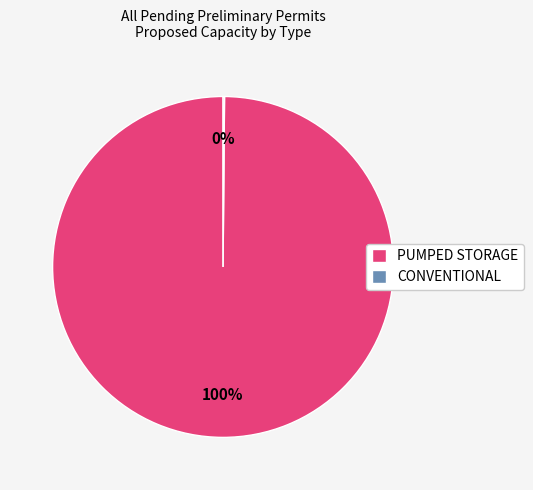

Is there a majority slice in this chart?

Yes